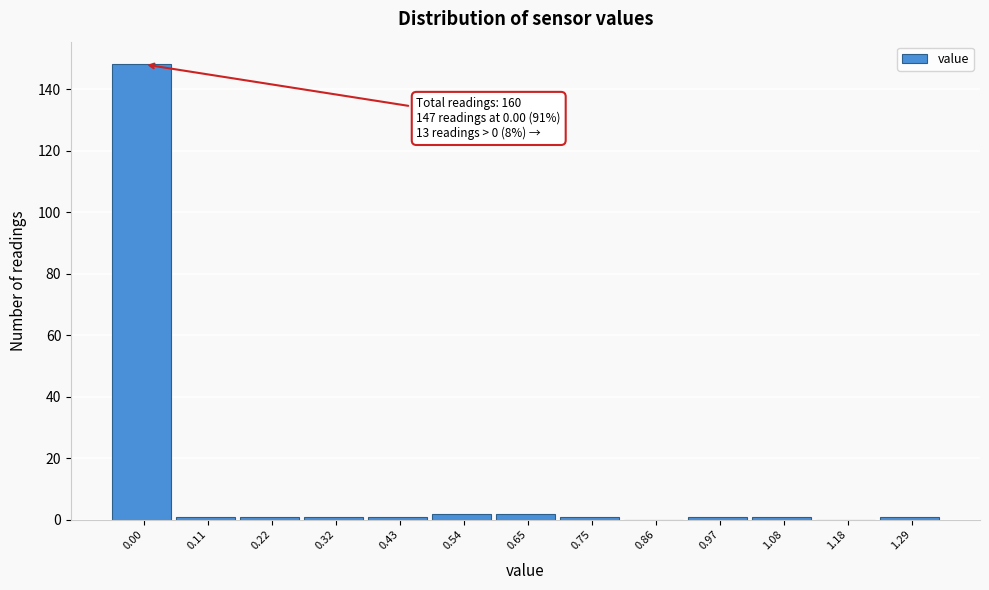

Reading right to left, extract all data points from this chart.

1.29=1	1.18=0	1.08=1	0.97=1	0.86=0	0.75=1	0.65=2	0.54=2	0.43=1	0.32=1	0.22=1	0.11=1	0.00=148